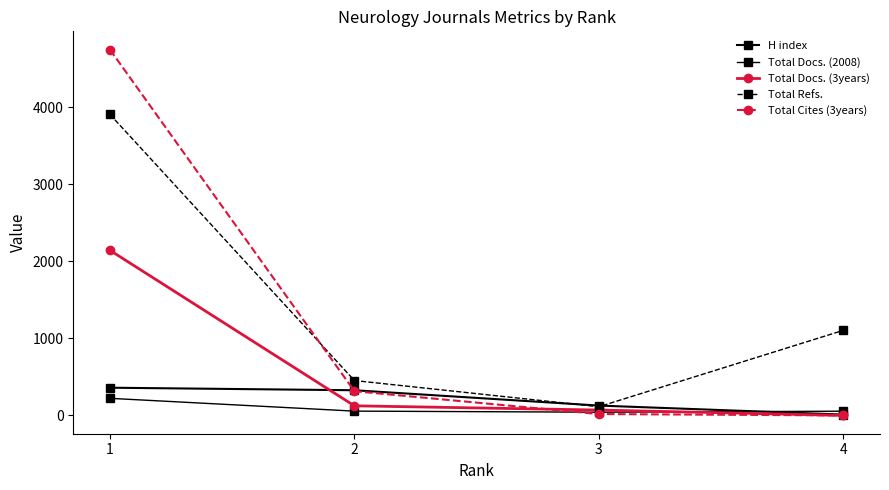

The Total Cites (3years) series shows 18 at 3. True or false?

True